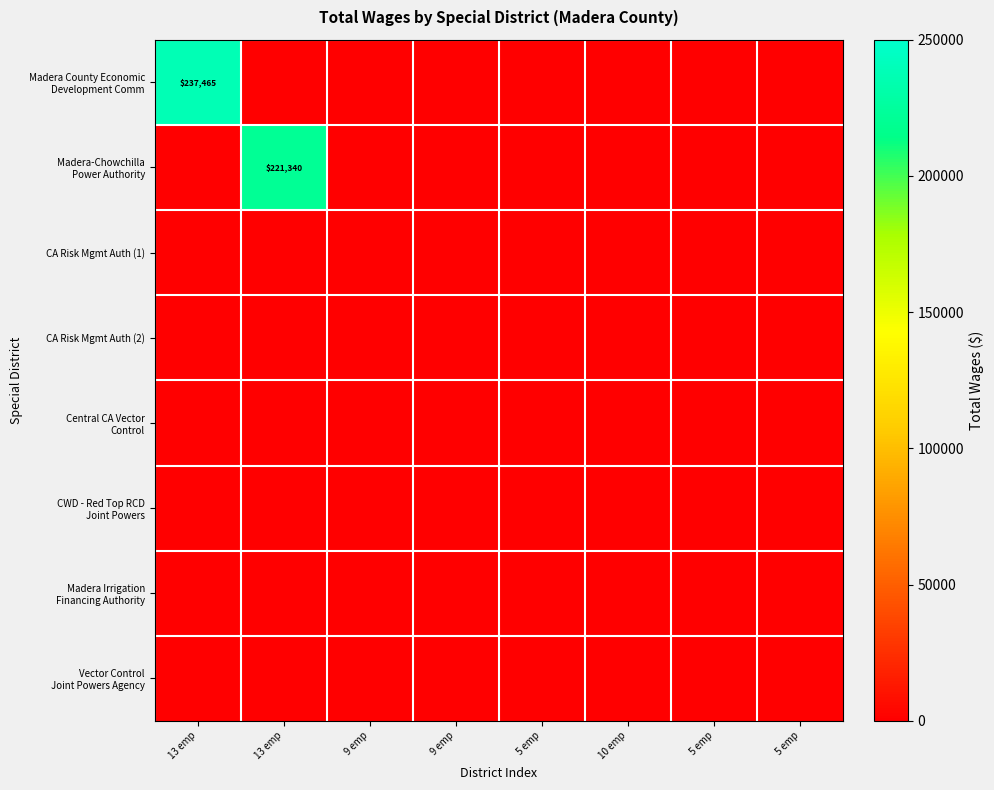

Which series has the widest spread of values?

Madera County Economic Development Comm